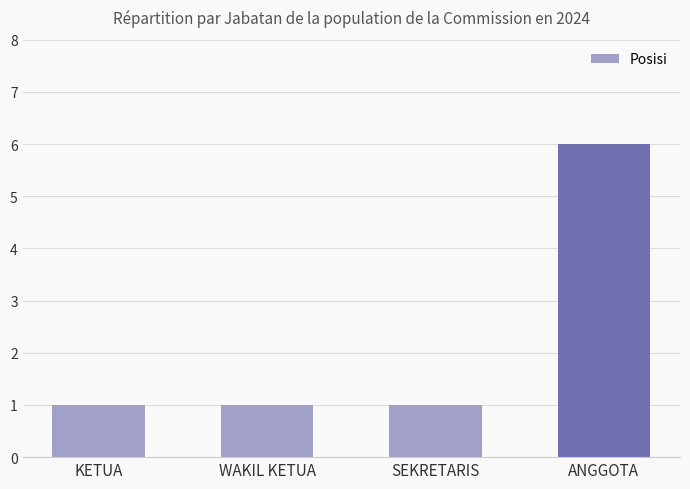

Which label corresponds to the largest value in the chart?

ANGGOTA